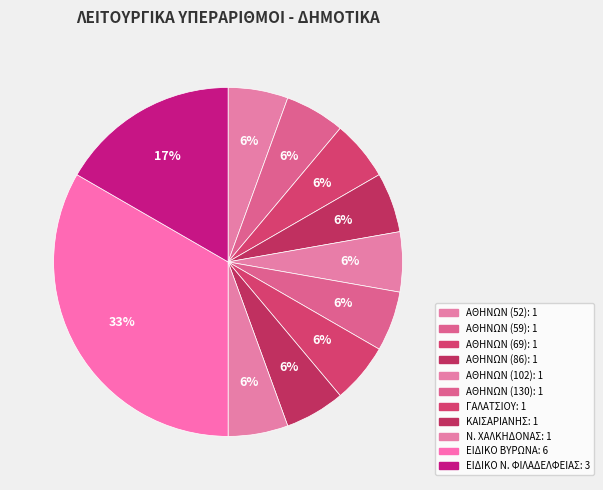

Does any single category account for the majority?

No